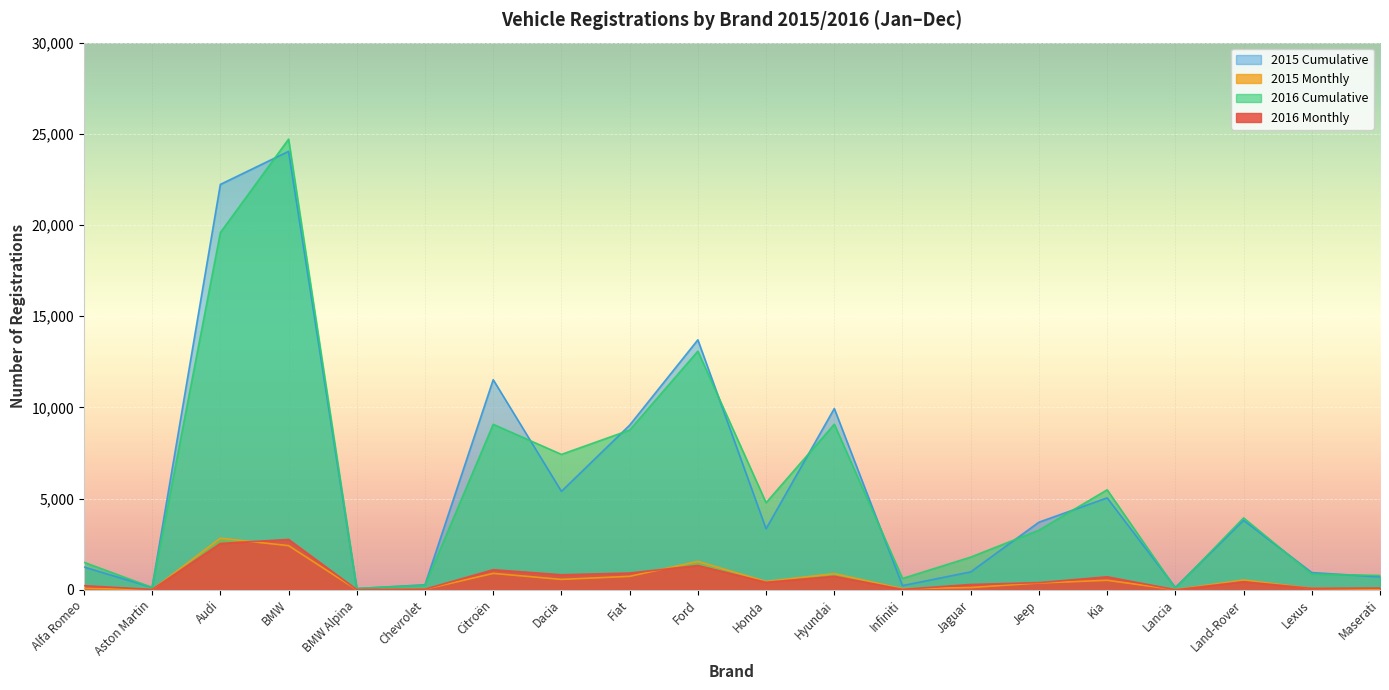

Which series has the largest range (max minus min)?

2016 Cumulative